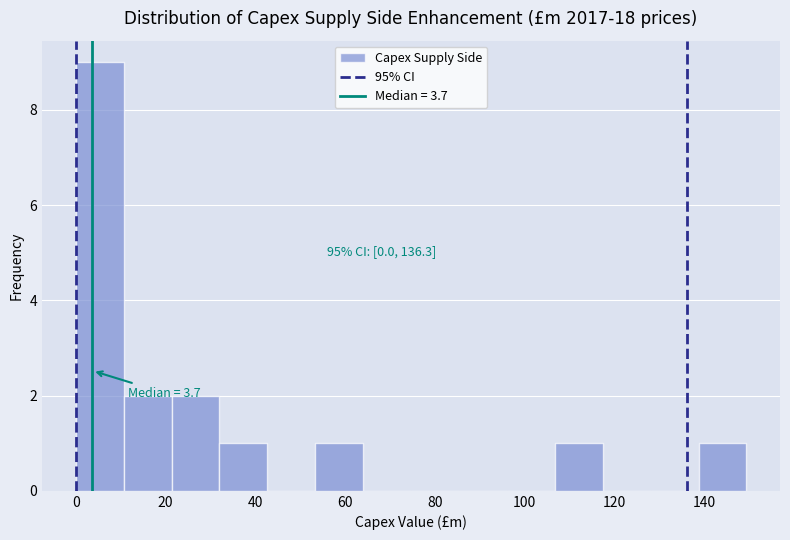

Over which range of the x-axis is the bar tallest?

0 to 10